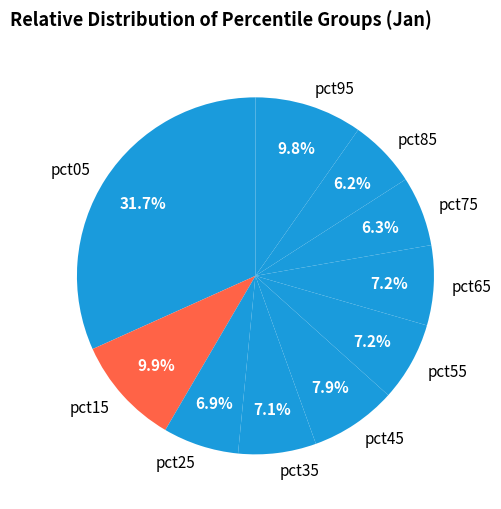

What is the largest slice in the pie chart?

pct05